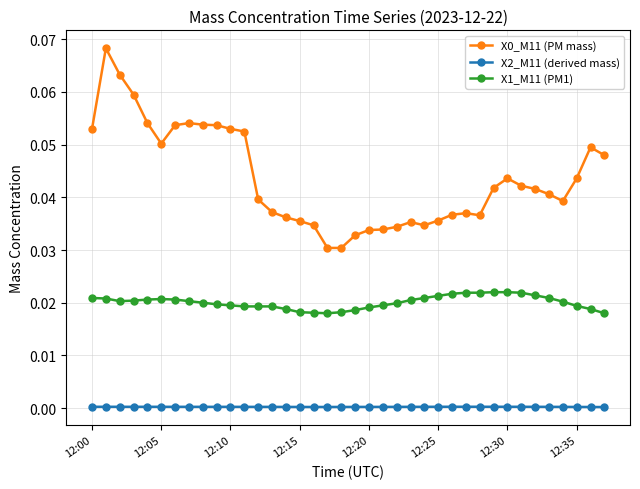

True or false: X2_M11 (derived mass) and X0_M11 (PM mass) intersect in this chart.

False